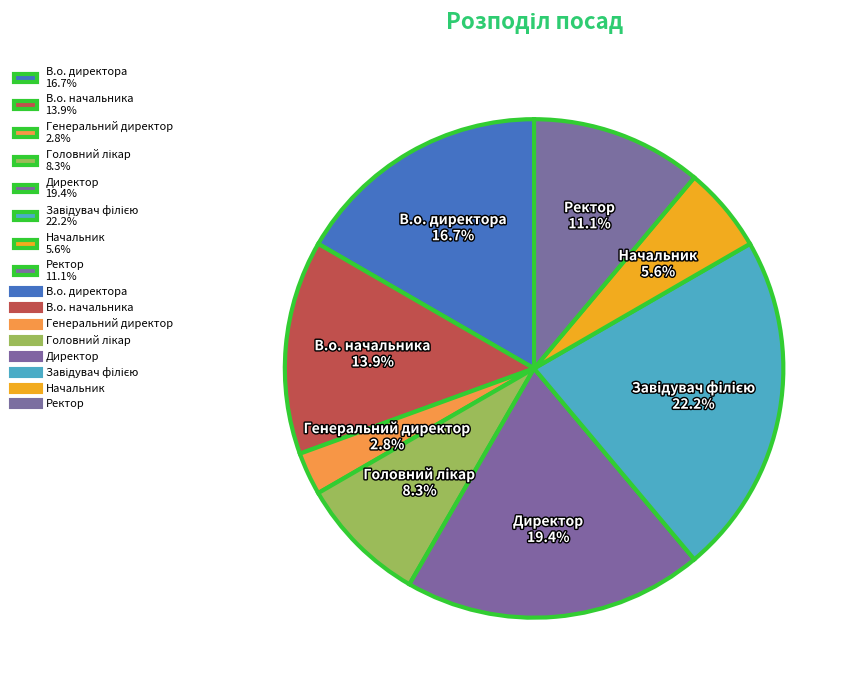

How much of the chart is everything except Генеральний директор 2.8%?

97.2%